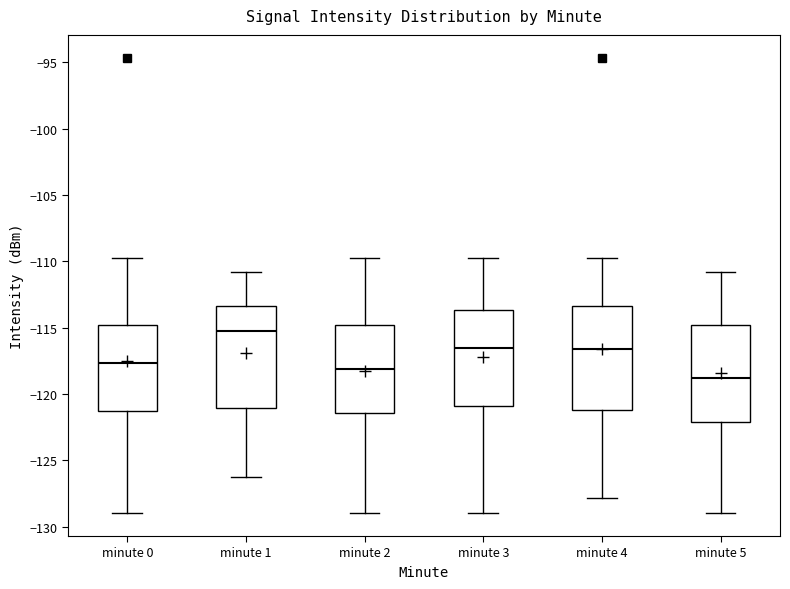

Which box's median line is the lowest?

minute 5